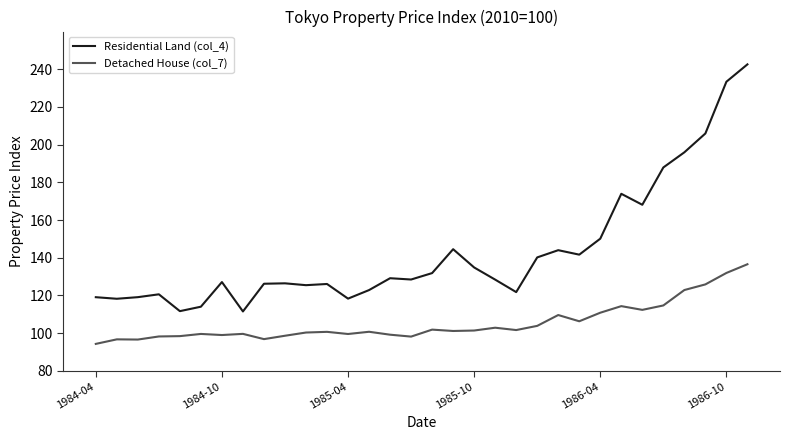

Is this an area chart (filled region under the line)?

No